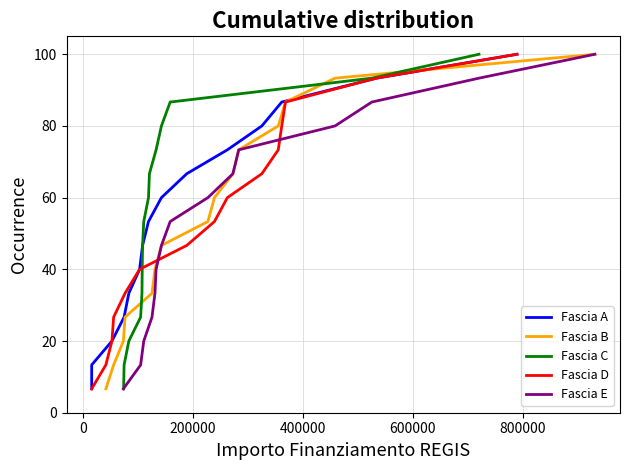

What are all the series names shown in the legend?

Fascia A, Fascia B, Fascia C, Fascia D, Fascia E